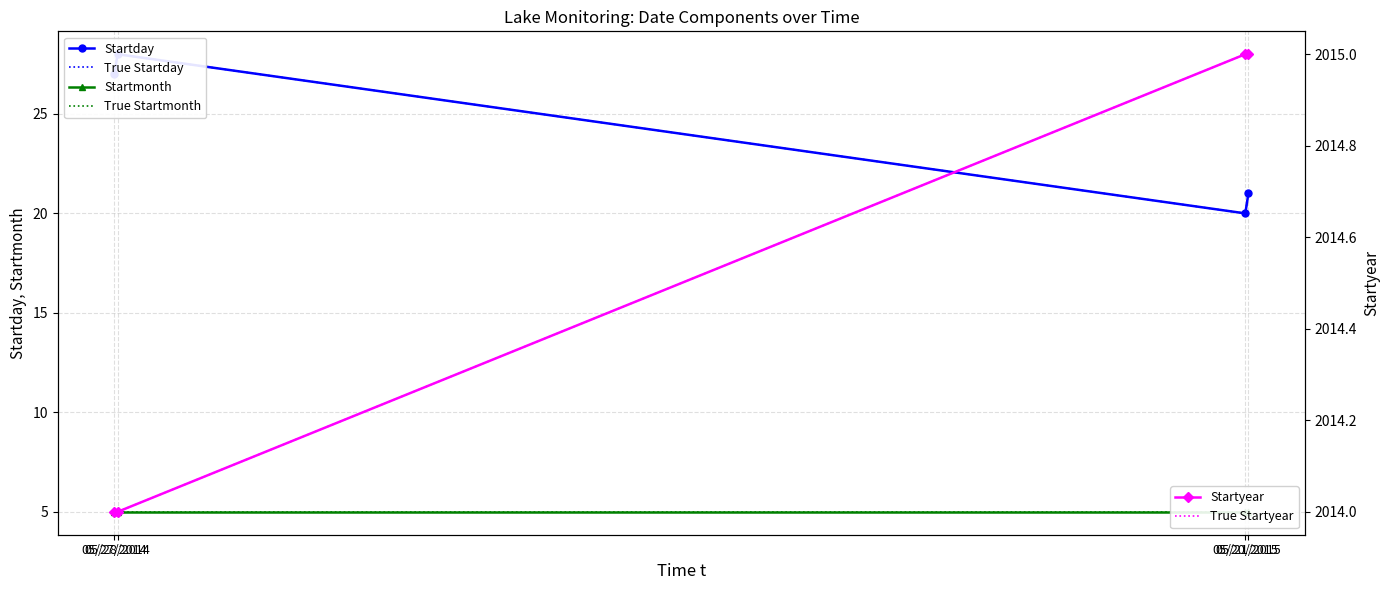

Does the chart have visible grid lines?

Yes